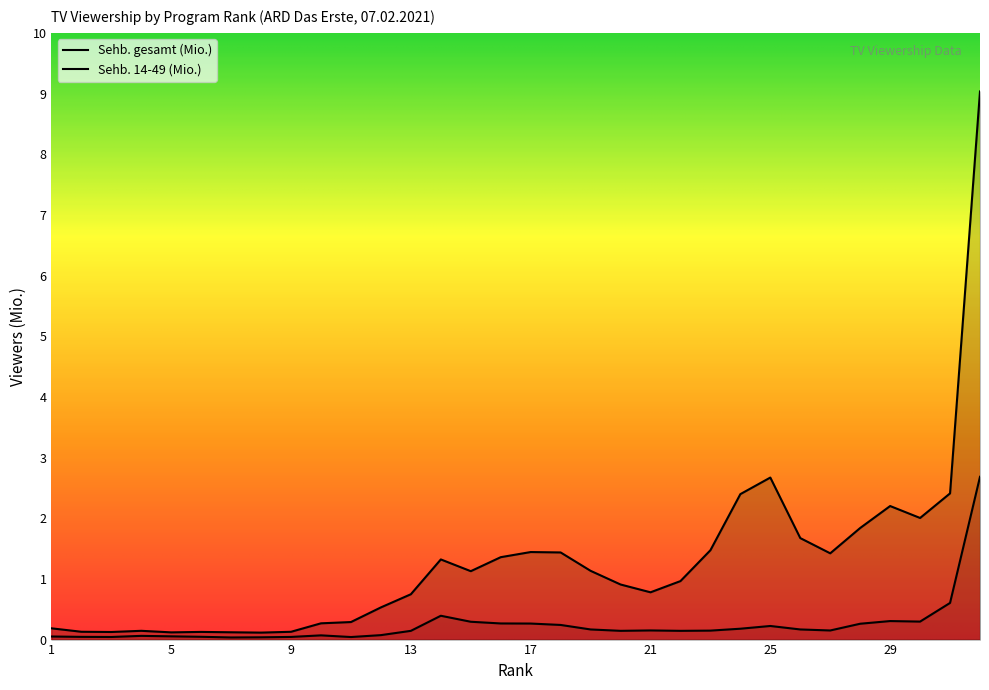

What is the value of the Sehb. gesamt (Mio.) point at the 8th from the left?

0.1